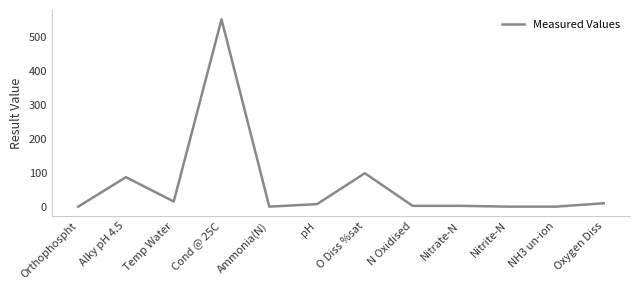

What is the sum of the values at O Diss %sat and Orthophospht?

98.8